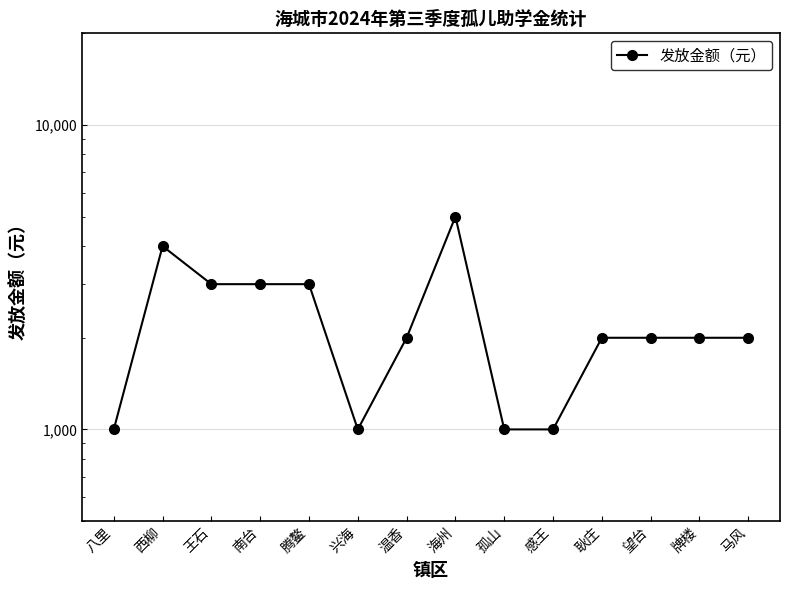

What is the difference between the maximum and second lowest values?

4000